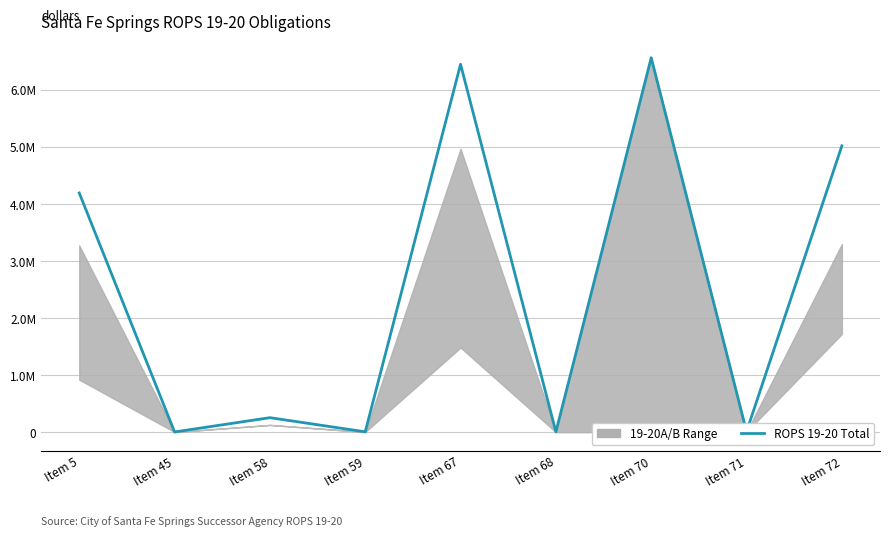

How many interior local peaks (higher than both neighbors) does the data have?

3